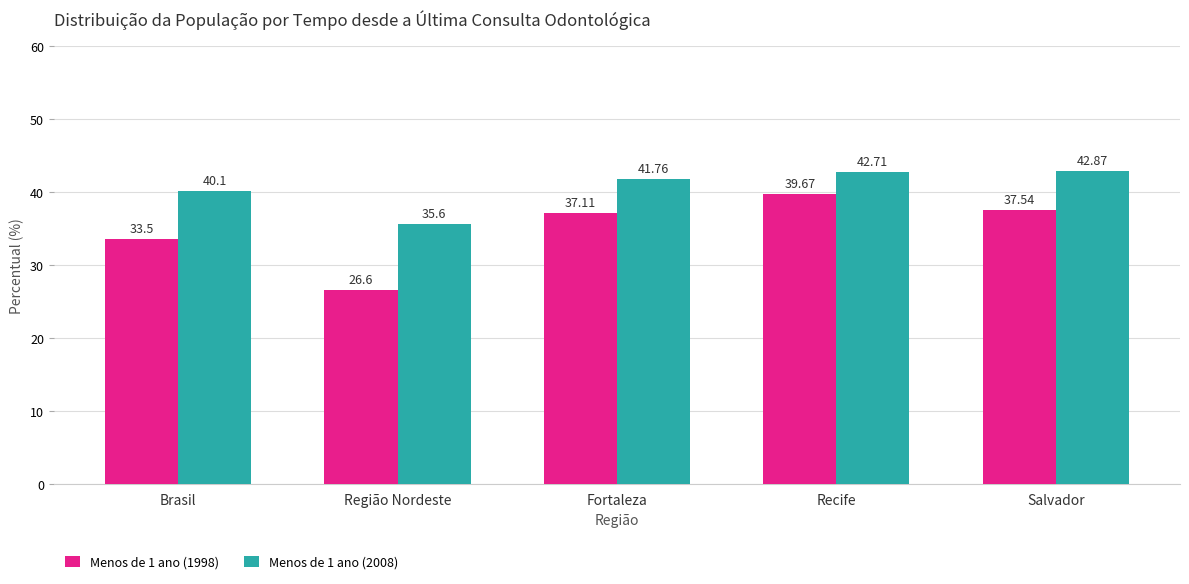

At how many categories does at least one series exceed 37?

4